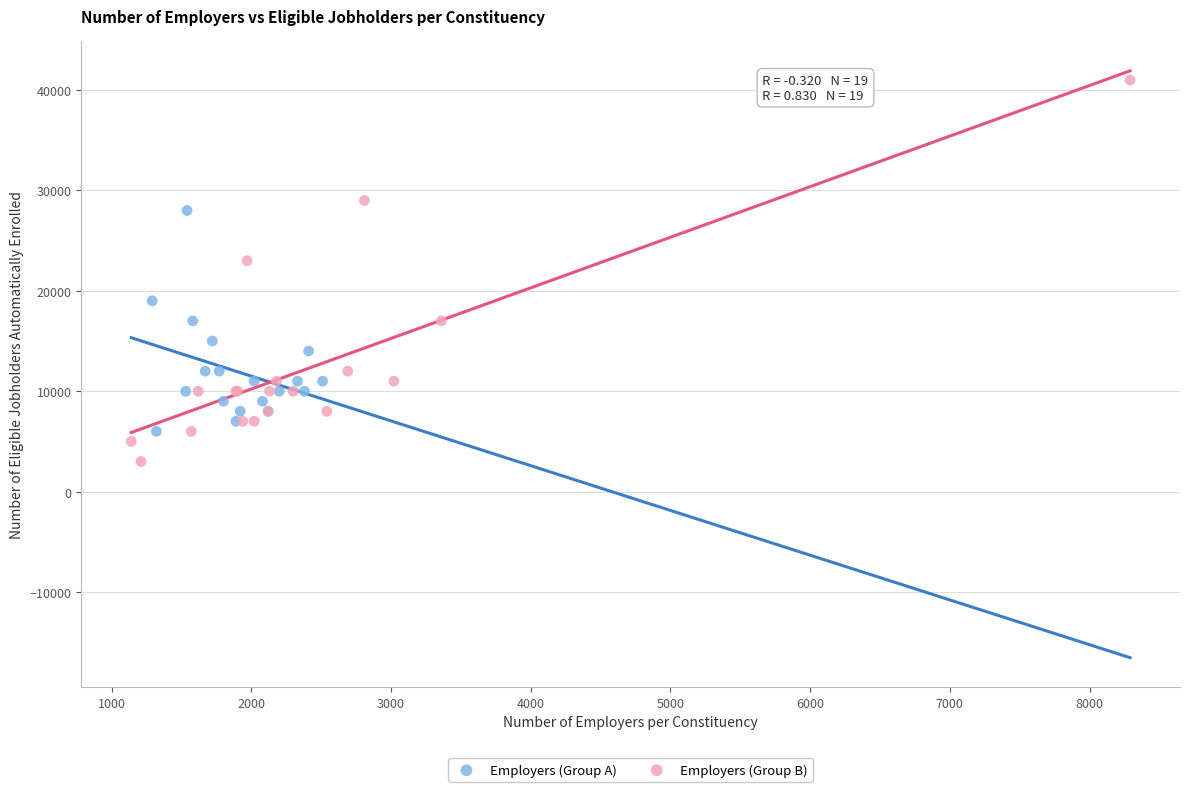

Which series reaches the minimum Y coordinate?

Employers (Group B)